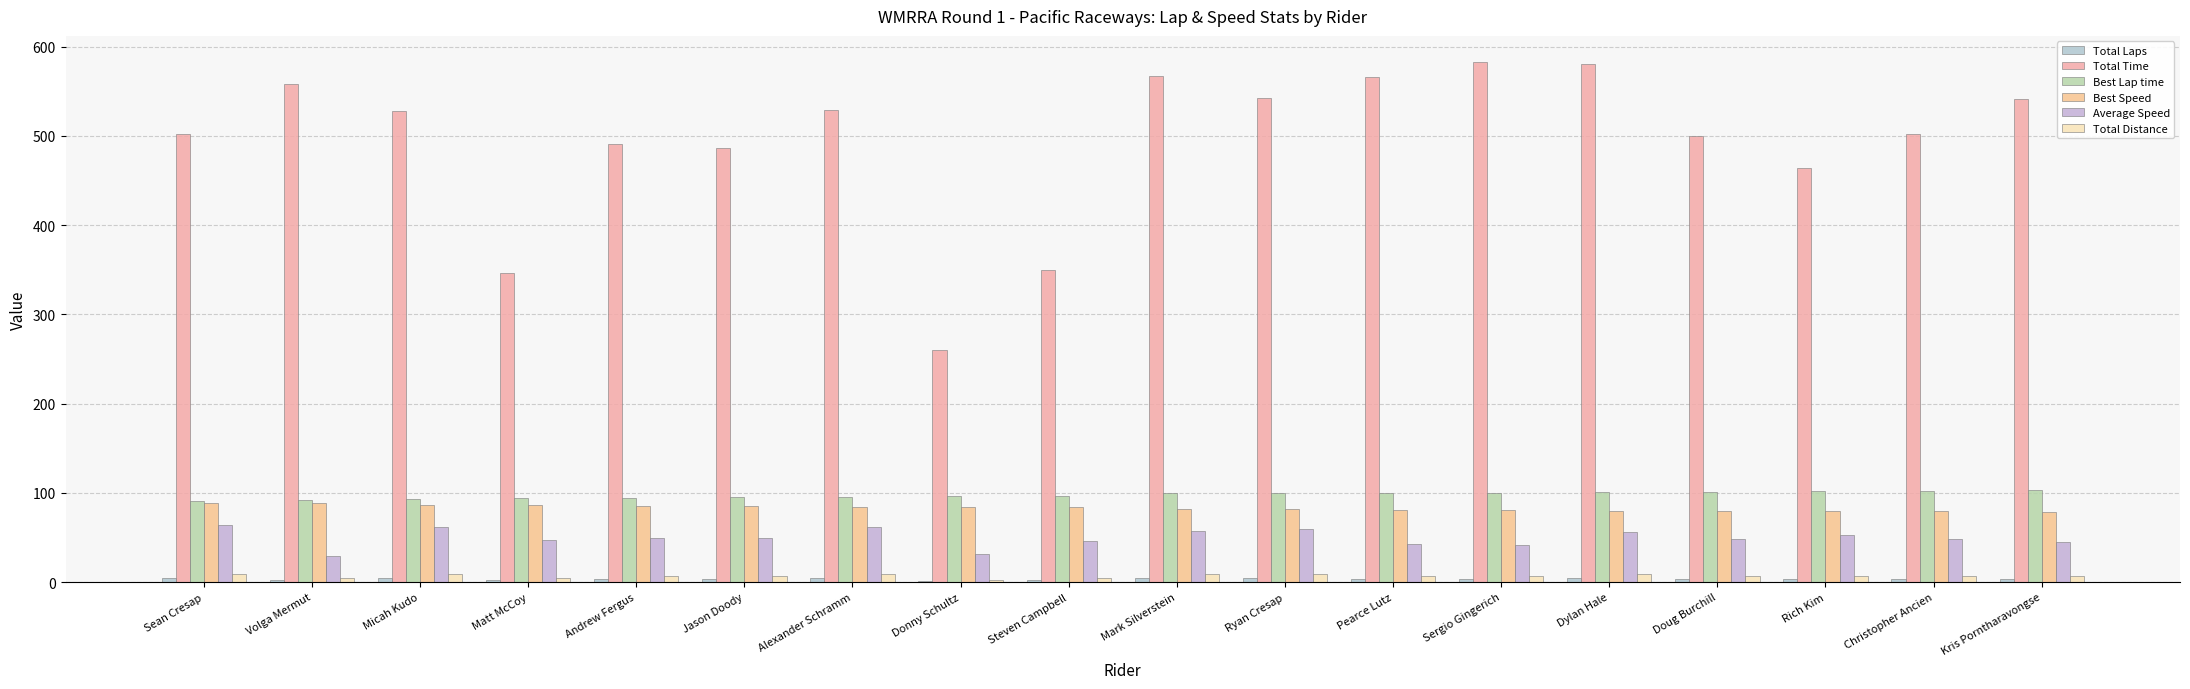

What is the difference between the highest and lowest values at Mark Silverstein?

563.1